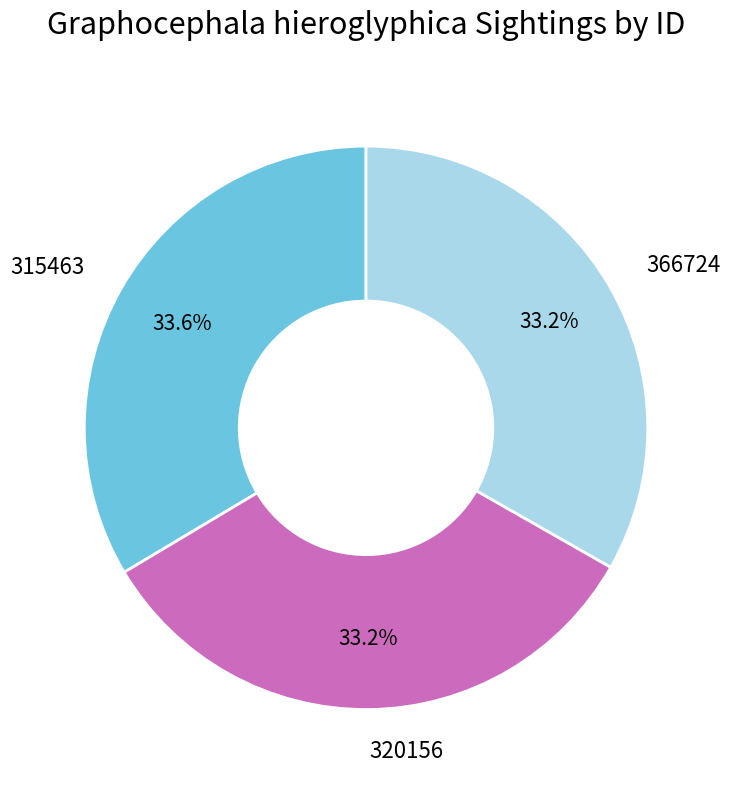

Is there a majority slice in this chart?

No